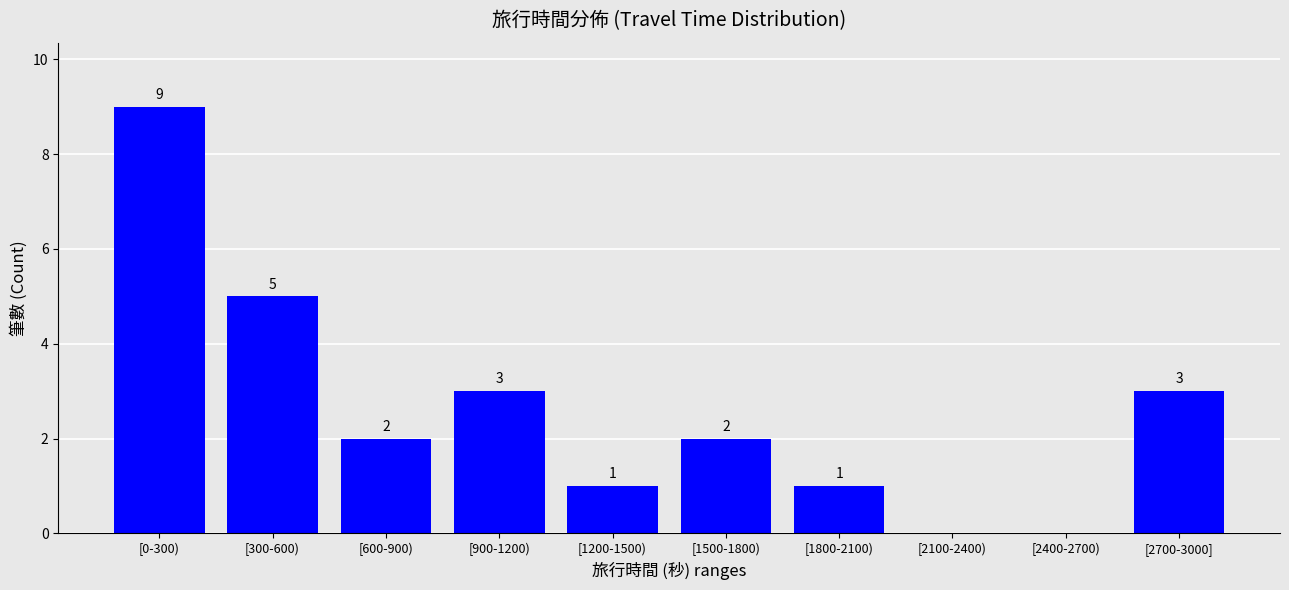

Reading left to right, extract all data points from this chart.

[0-300)=9	[300-600)=5	[600-900)=2	[900-1200)=3	[1200-1500)=1	[1500-1800)=2	[1800-2100)=1	[2100-2400)=0	[2400-2700)=0	[2700-3000]=3